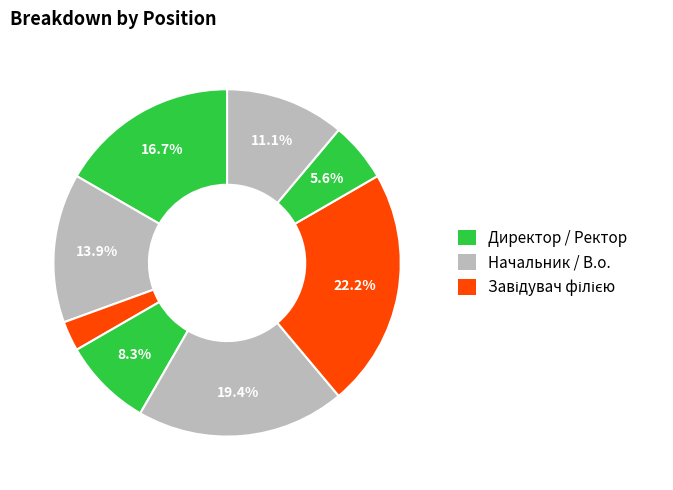

Count the number of slices in the pie.

8